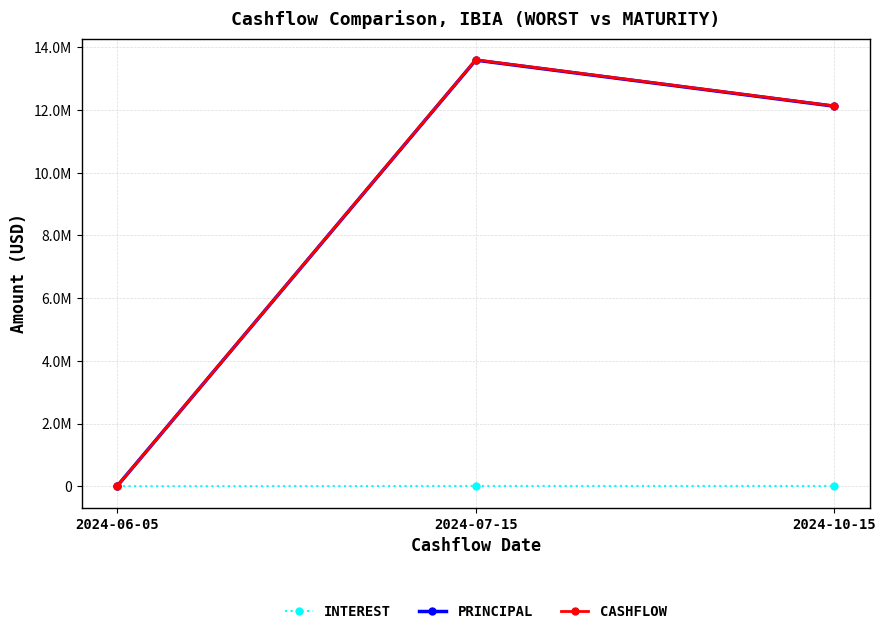

Between 2024-07-15 and 2024-10-15, which series saw the biggest shift?

CASHFLOW